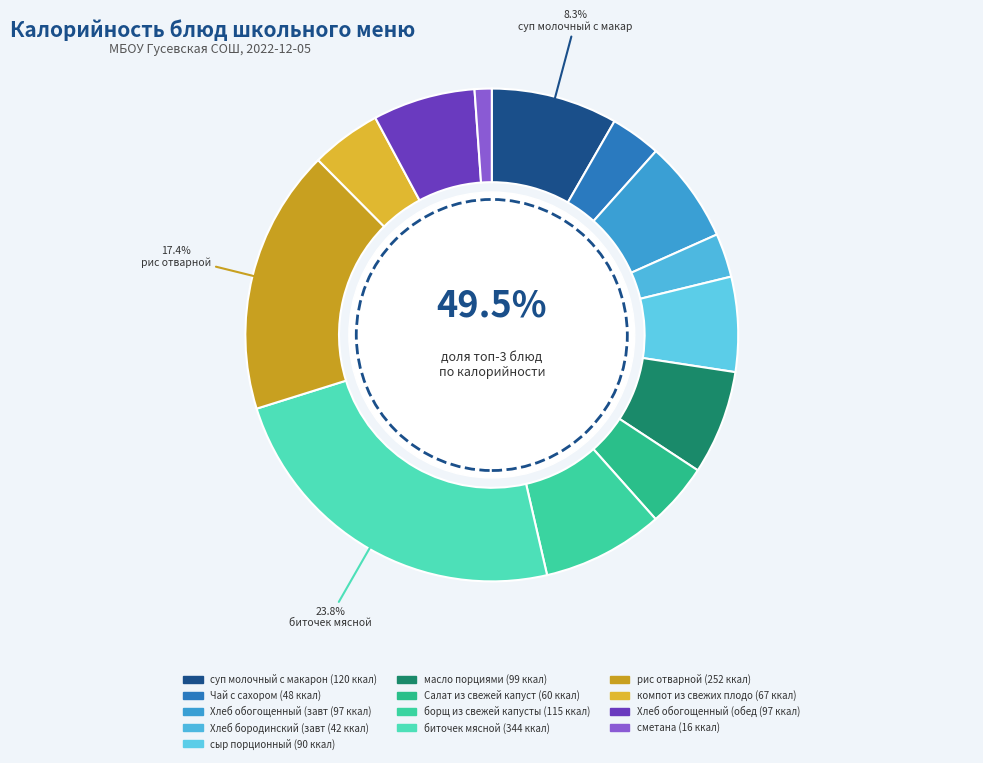

What is the total percentage of Хлеб обогощенный (завтрак) and сыр порционный?

12.9%